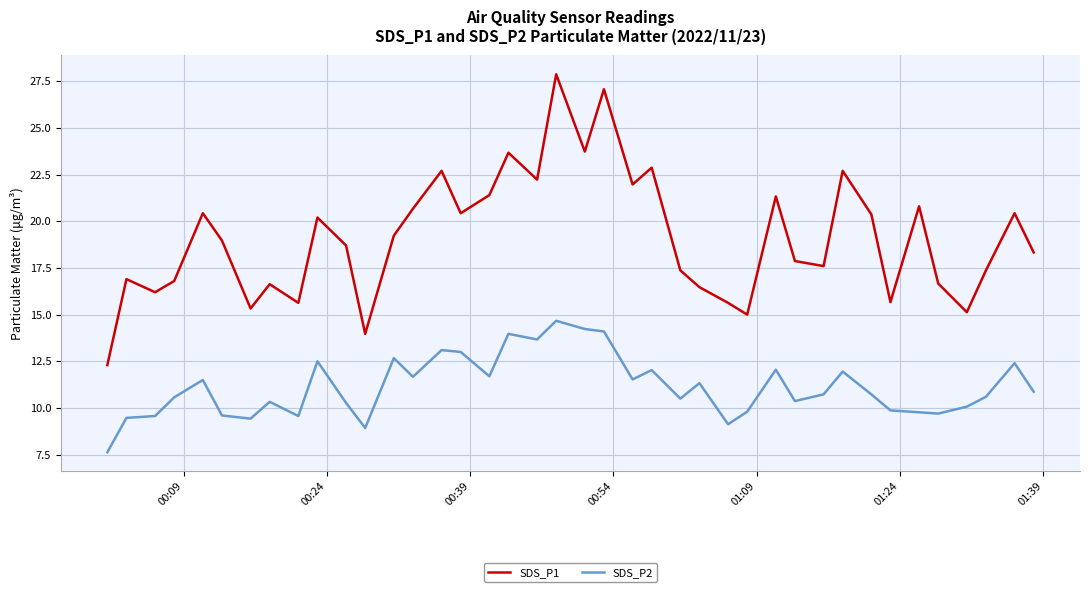

Rank the series by their maximum value, from highest to lowest.

SDS_P1, SDS_P2